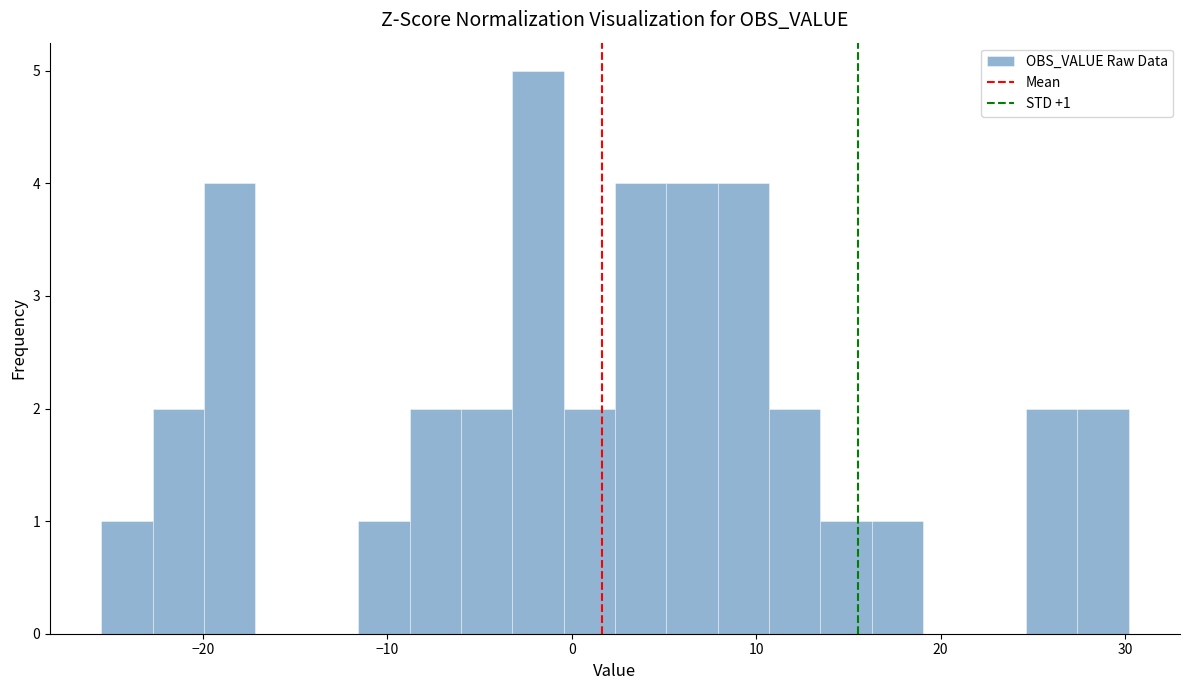

Around what value on the x-axis is the tallest bar? Give the approximate position of its centre, as read against the axis.

-2